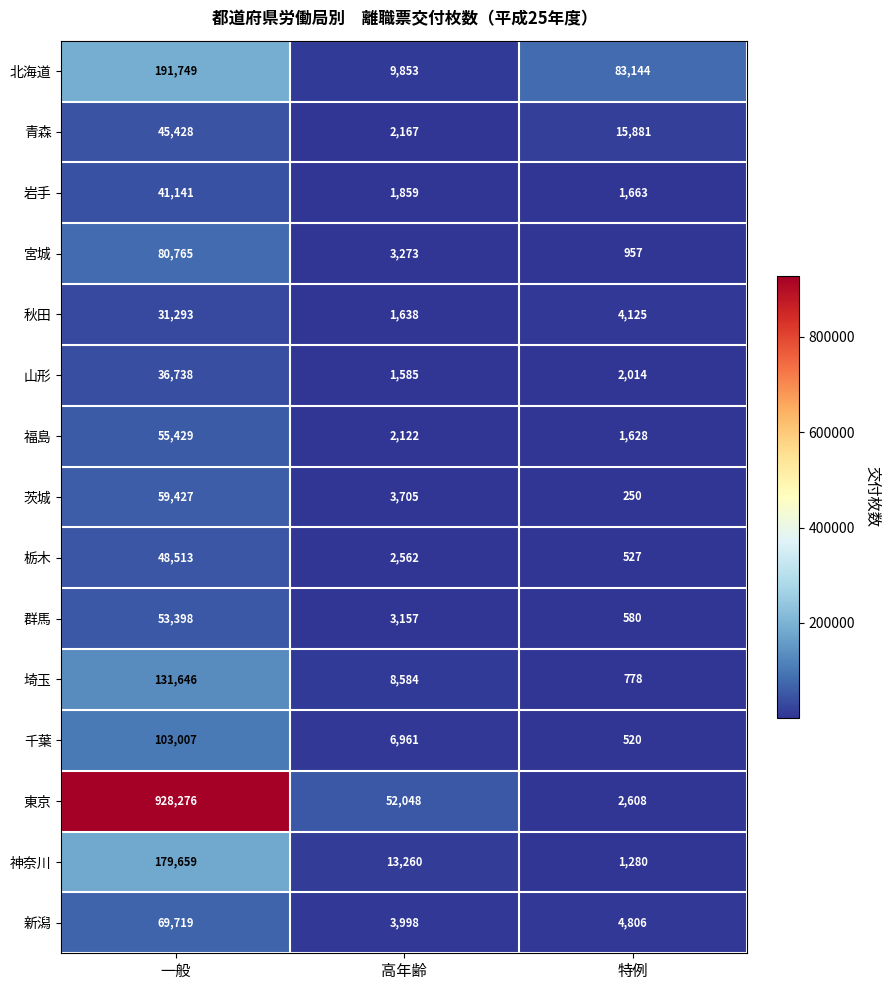

What value does the 栃木 series have at 高年齢?

2562